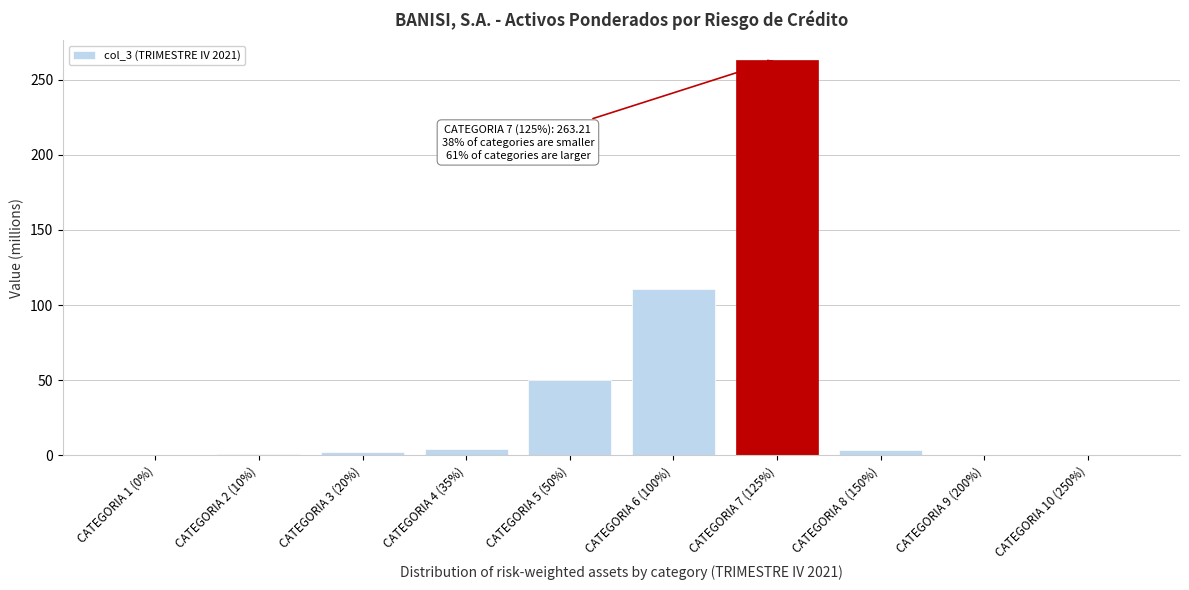

What is the ratio of the value at CATEGORIA 7 (125%) to the value at CATEGORIA 6 (100%)?

2.4